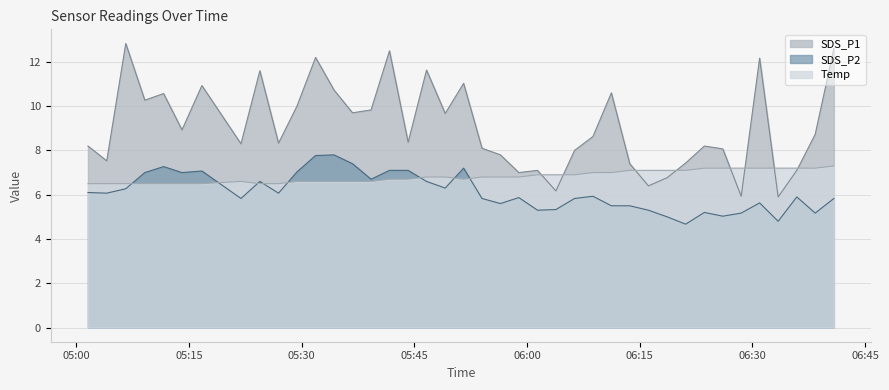

Reading left to right, list all the values displayed in this chart.

SDS_P1: 8.2	7.5	12.8	10.3	10.6	8.9	10.9	8.3	11.6	8.3	10.0	12.2	10.7	9.7	9.8	12.5	8.4	11.6	9.7	11.0	8.1	7.8	7.0	7.1	6.2	8.0	8.6	10.6	7.4	6.4	6.8	7.4	8.2	8.1	5.9	12.2	5.9	7.1	8.7	12.6
SDS_P2: 6.1	6.1	6.3	7.0	7.3	7.0	7.1	5.8	6.6	6.1	7.0	7.8	7.8	7.4	6.7	7.1	7.1	6.6	6.3	7.2	5.8	5.6	5.9	5.3	5.3	5.8	5.9	5.5	5.5	5.3	5.0	4.7	5.2	5.0	5.2	5.6	4.8	5.9	5.2	5.8
Temp: 6.5	6.5	6.5	6.5	6.5	6.5	6.5	6.6	6.5	6.5	6.6	6.6	6.6	6.6	6.6	6.7	6.7	6.8	6.8	6.7	6.8	6.8	6.8	6.9	6.9	6.9	7.0	7.0	7.1	7.1	7.1	7.1	7.2	7.2	7.2	7.2	7.2	7.2	7.2	7.3